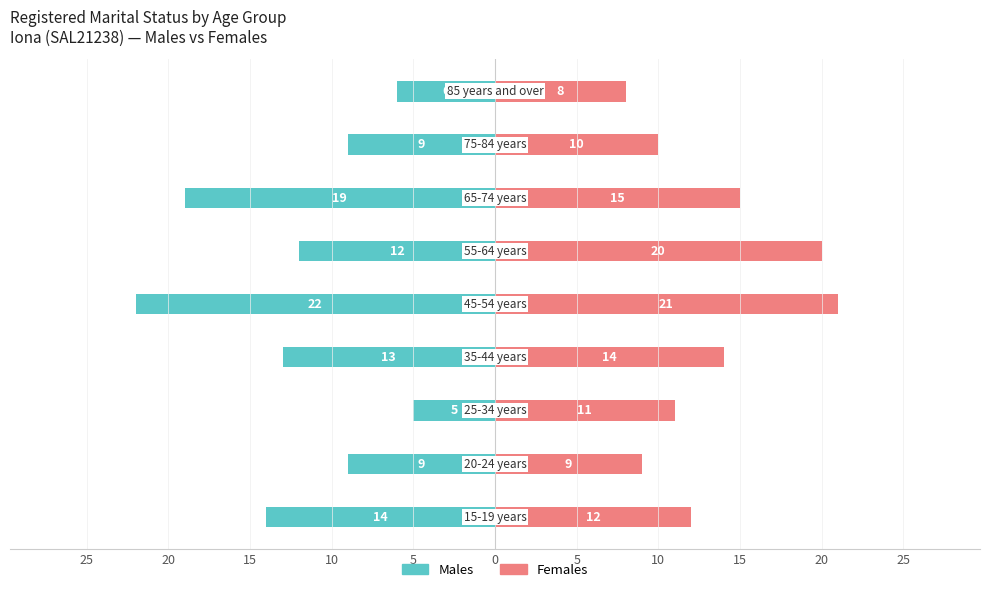

How many data points does each series have?

9